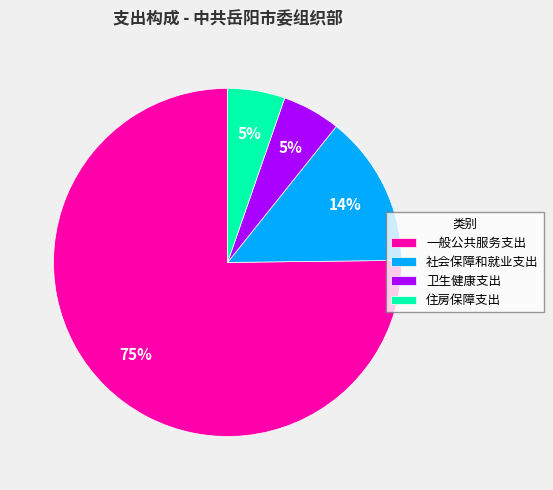

Which slice is the largest?

一般公共服务支出